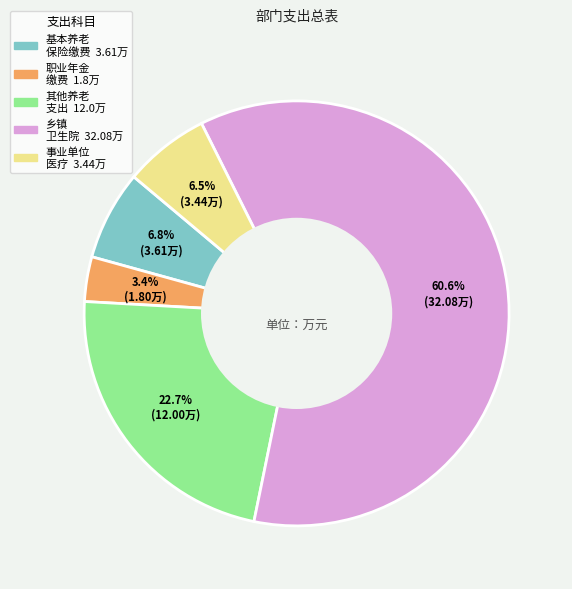

How many slices are in this pie chart?

5